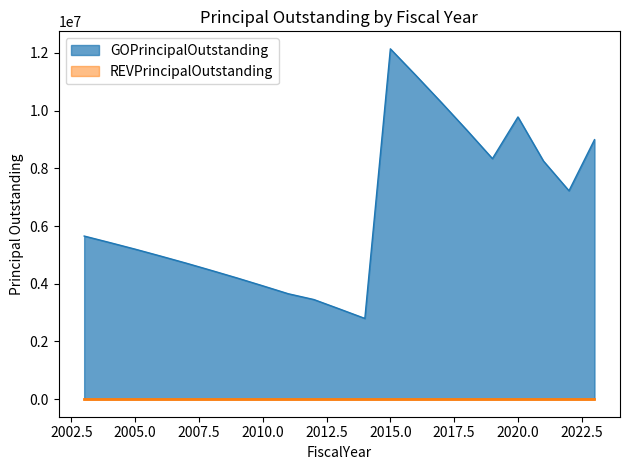

What is the value of the 20th point from the left?

7225000